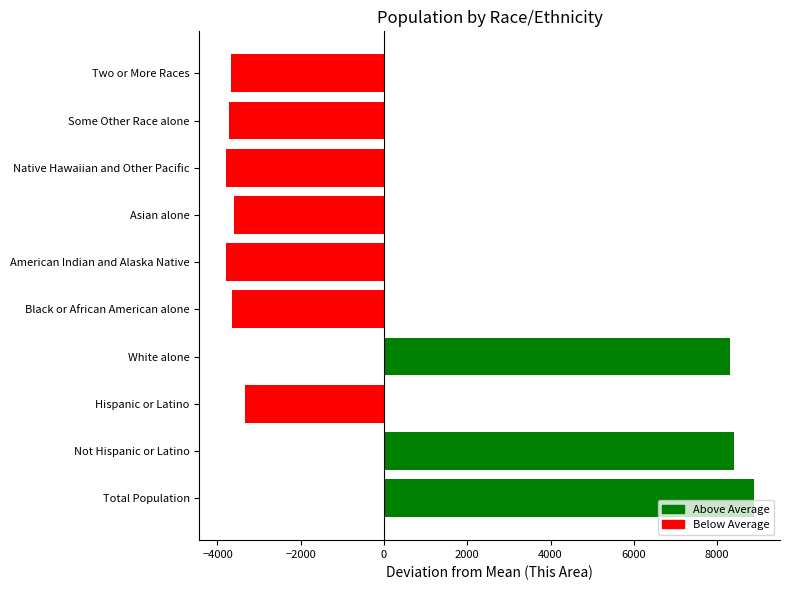

What is the approximate value at Not Hispanic or Latino?

8410.1